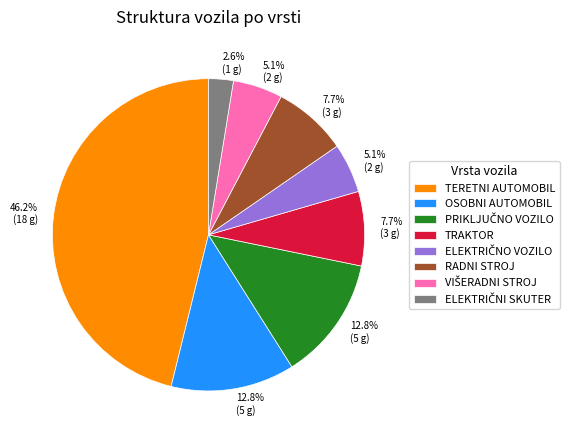

Is it true that RADNI STROJ is 18% of the pie?

False